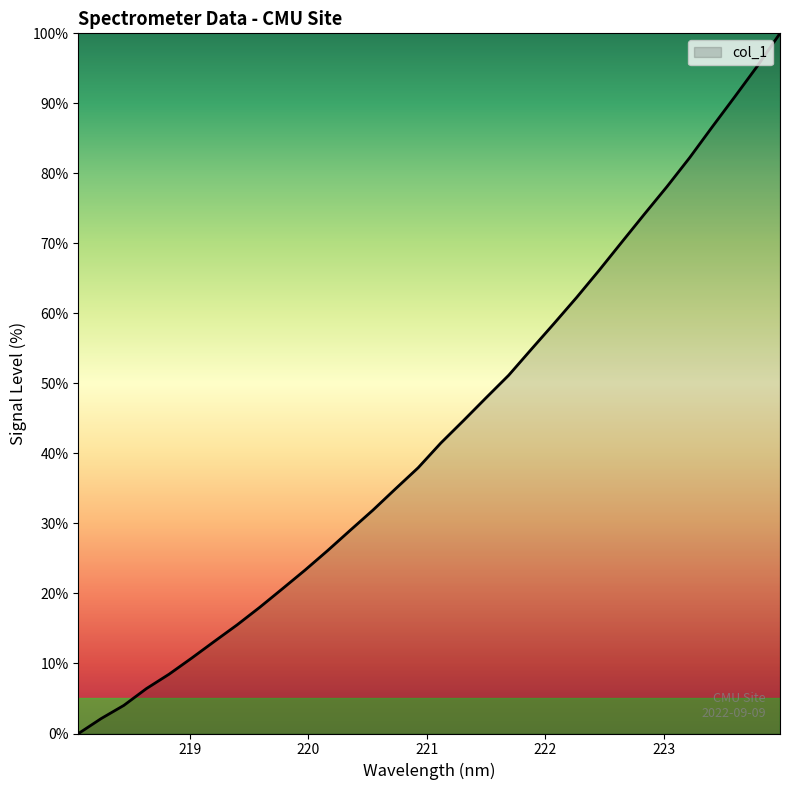

What is the greatest value displayed?

100.0